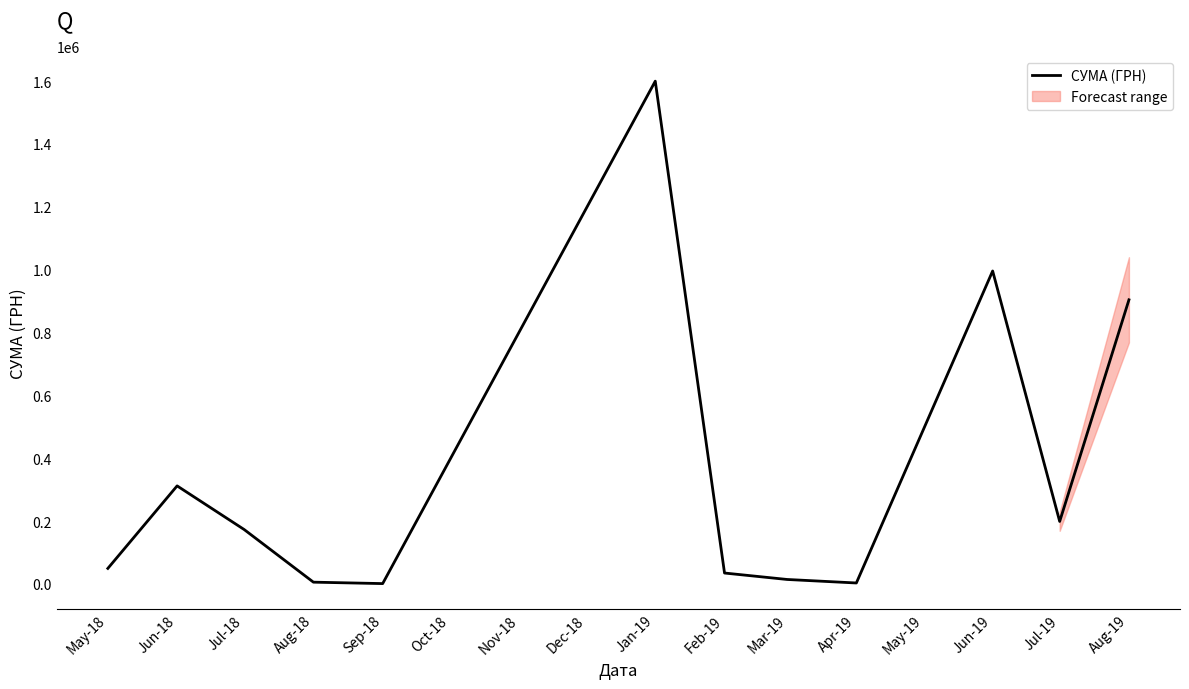

At which category does the data reach its first local valley?

Sep-18